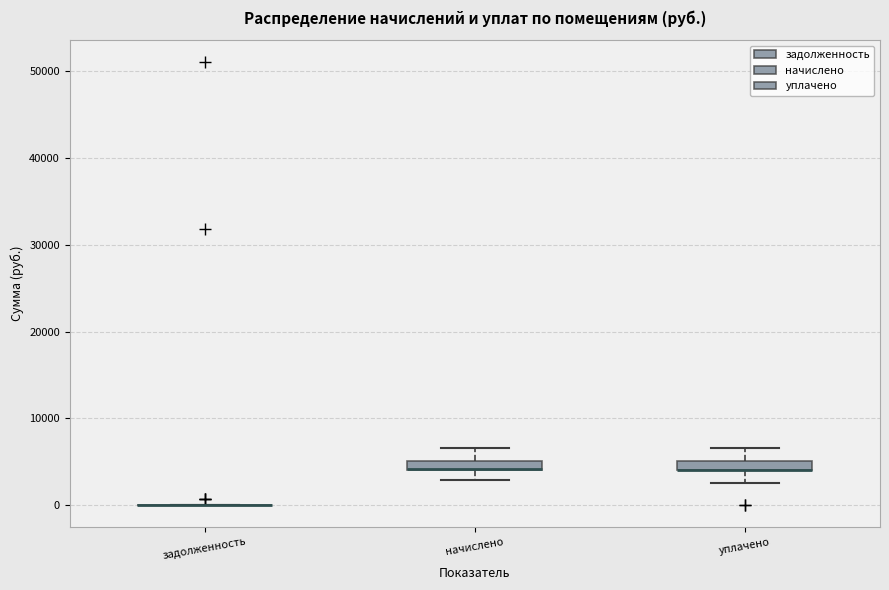

Where is the lower edge of the box for уплачено on the y-axis? The values are not printed on the chart, so give them approximately, as read against the axis.

4000